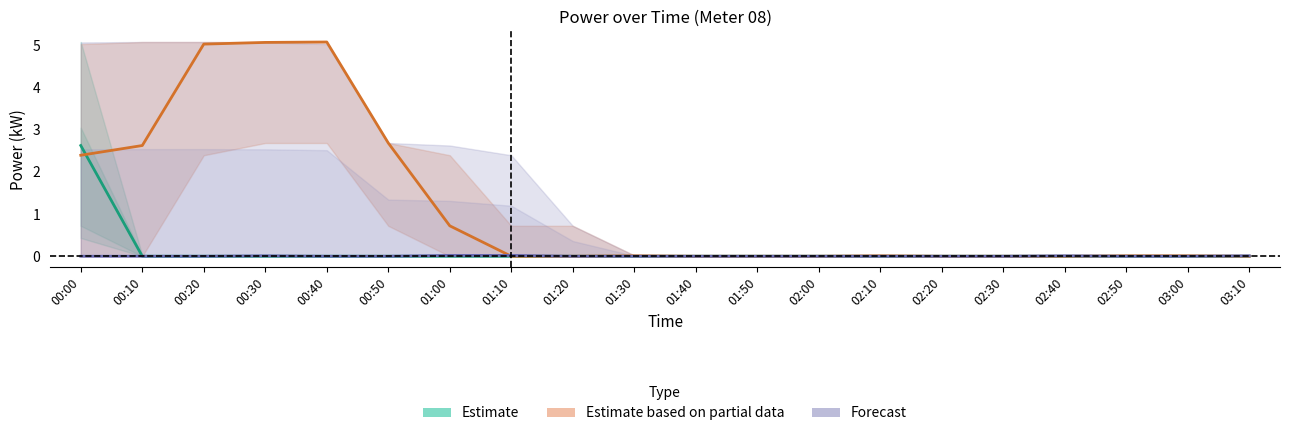

At which label does Estimate reach its peak?

00:00